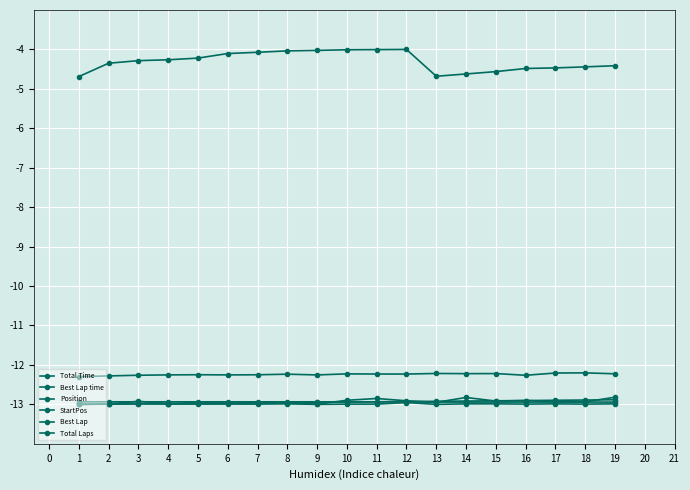

What is the sum of all Best Lap values?

-246.8